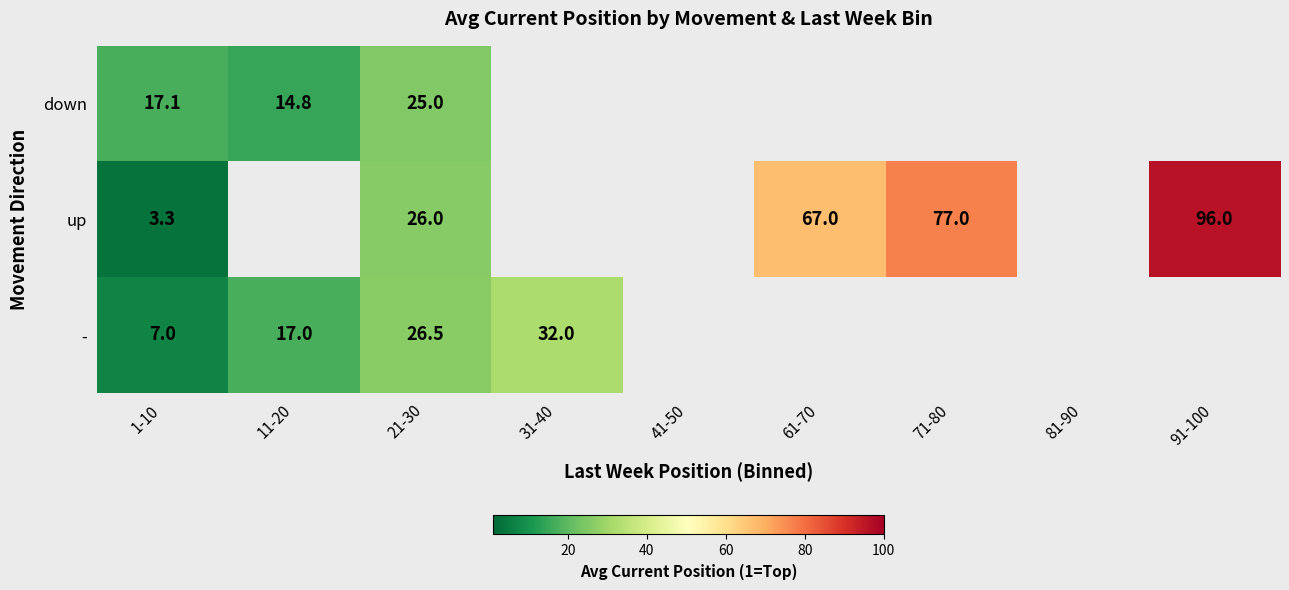

Is the value of down at 1-10 greater than the value of - at 1-10?

Yes